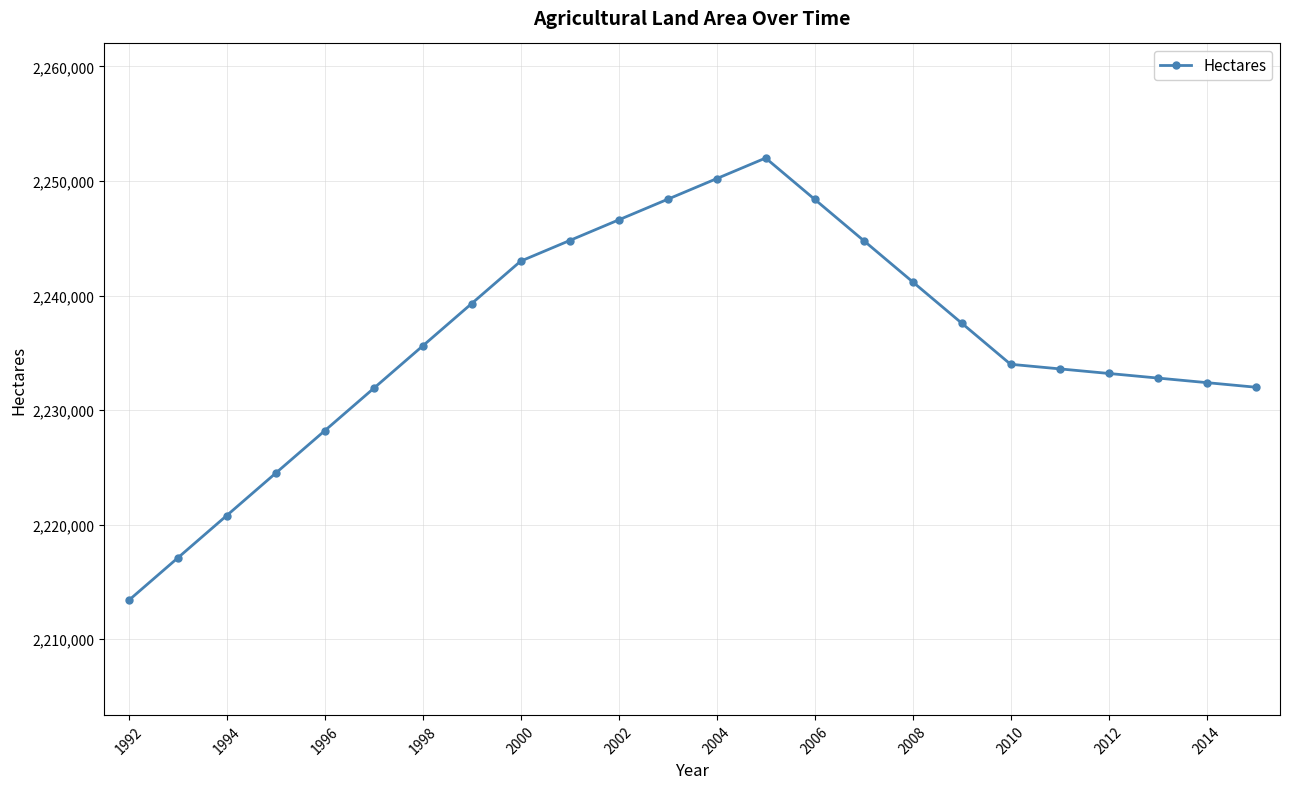

How many data points are less than 2235600?

12